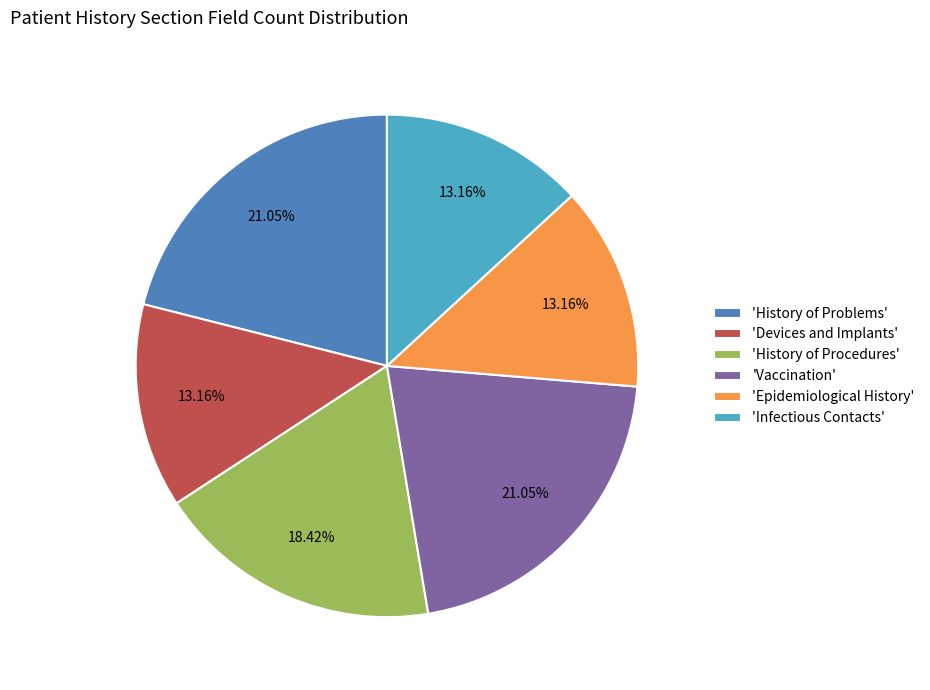

Approximately how many times larger is the value at 'Epidemiological History' compared to 'History of Problems'?

0.6